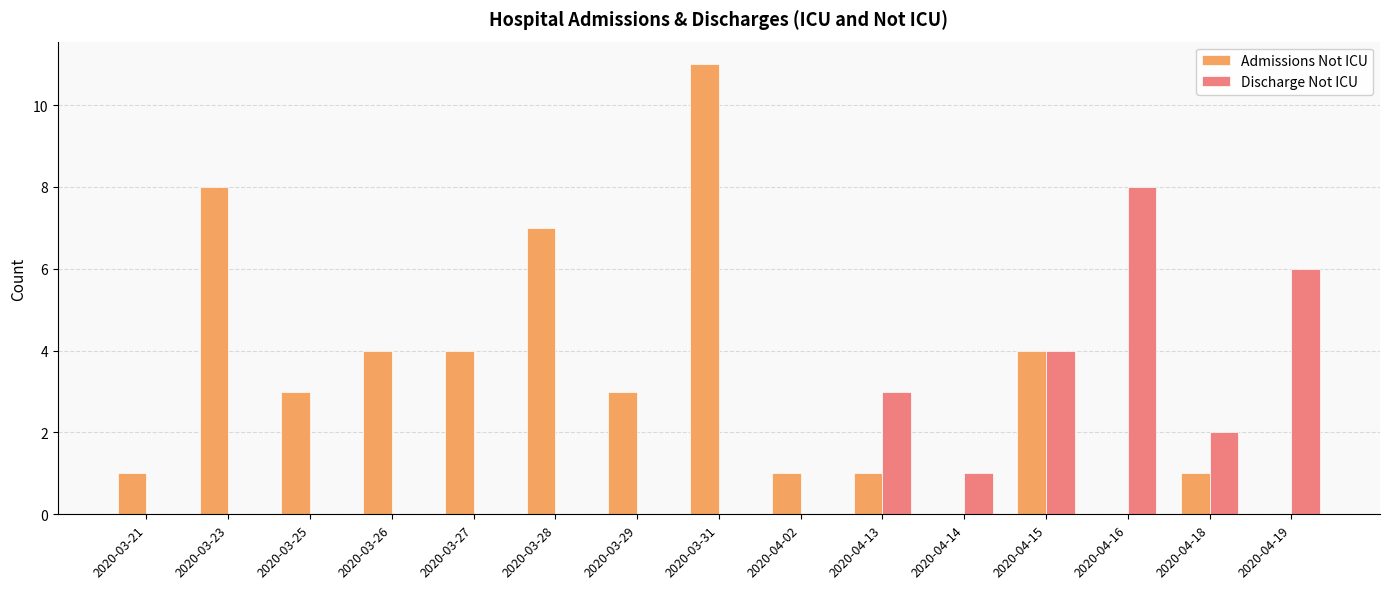

What is the maximum value for Discharge Not ICU?

8